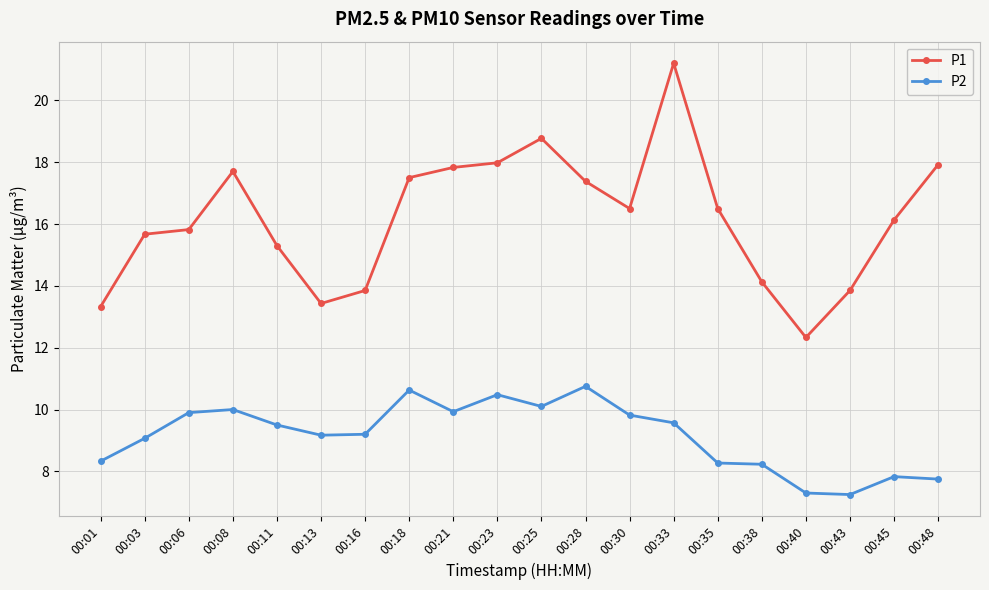

What is the difference between the P2 values at 00:45 and 00:35?

0.4